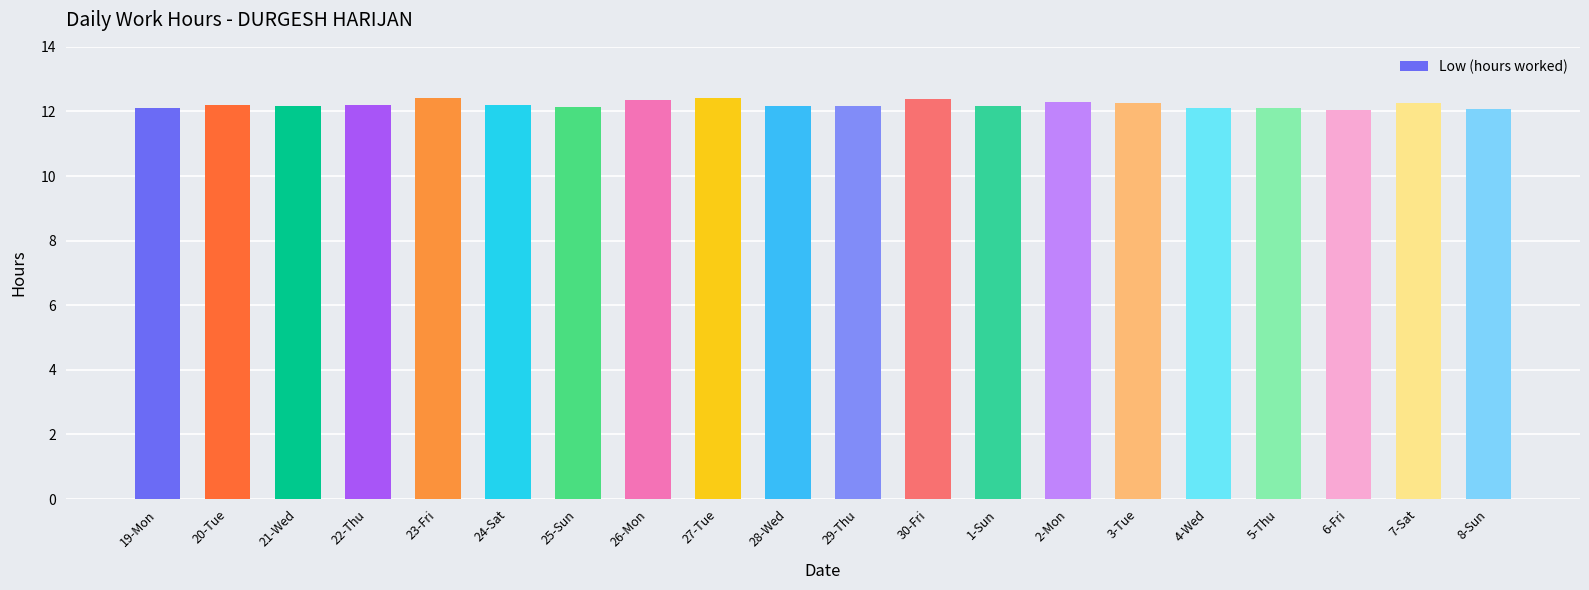

What is the change in value from 23-Fri to 3-Tue?

-0.1